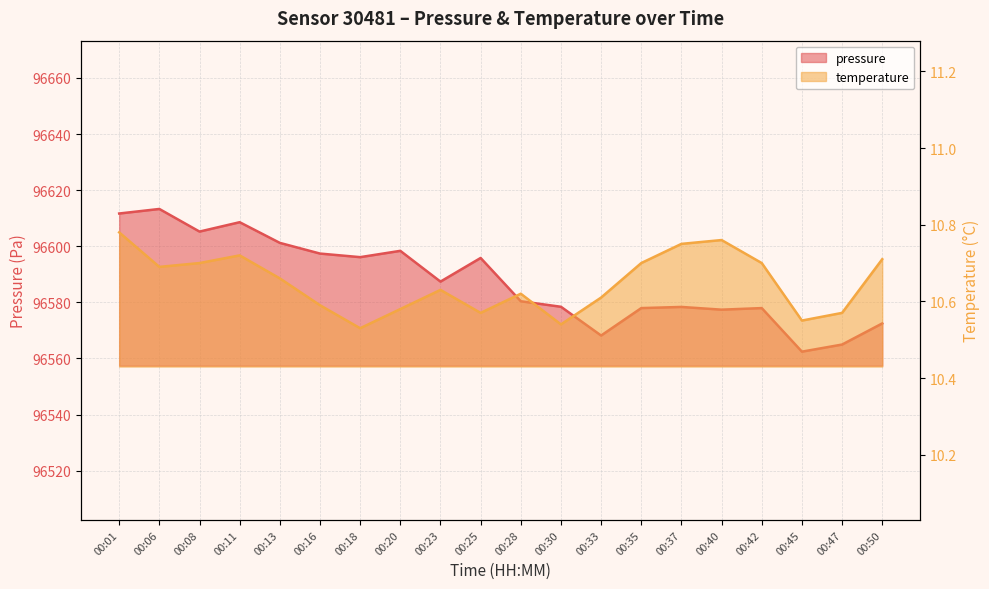

Is the value of pressure at 00:45 greater than the value of temperature at 00:40?

Yes